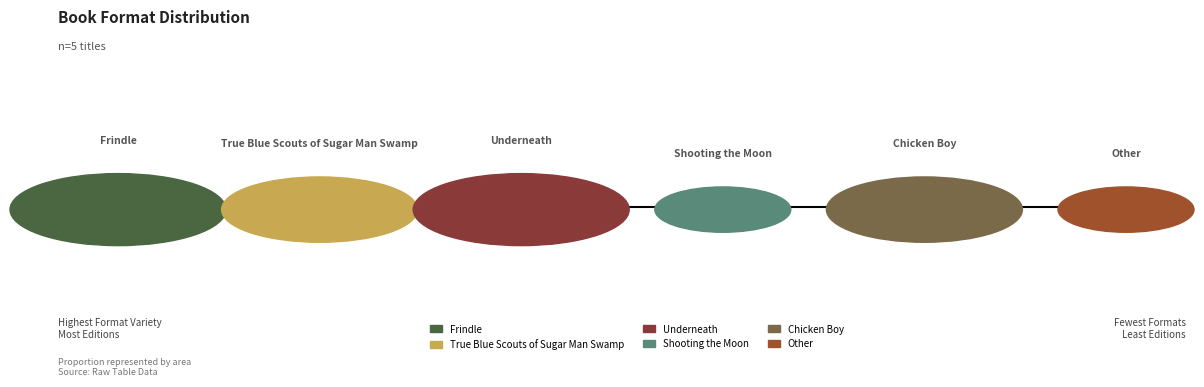

To the nearest percent, what percentage of the pie is True Blue Scouts of Sugar Man Swamp?

19%